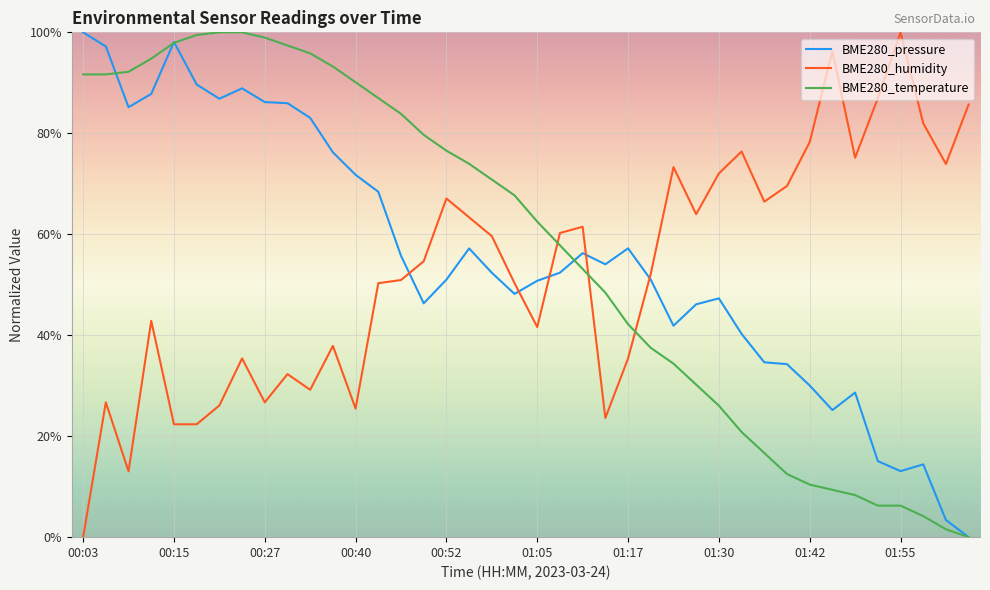

List the series in order of their overall mean, lowest first.

BME280_humidity, BME280_pressure, BME280_temperature